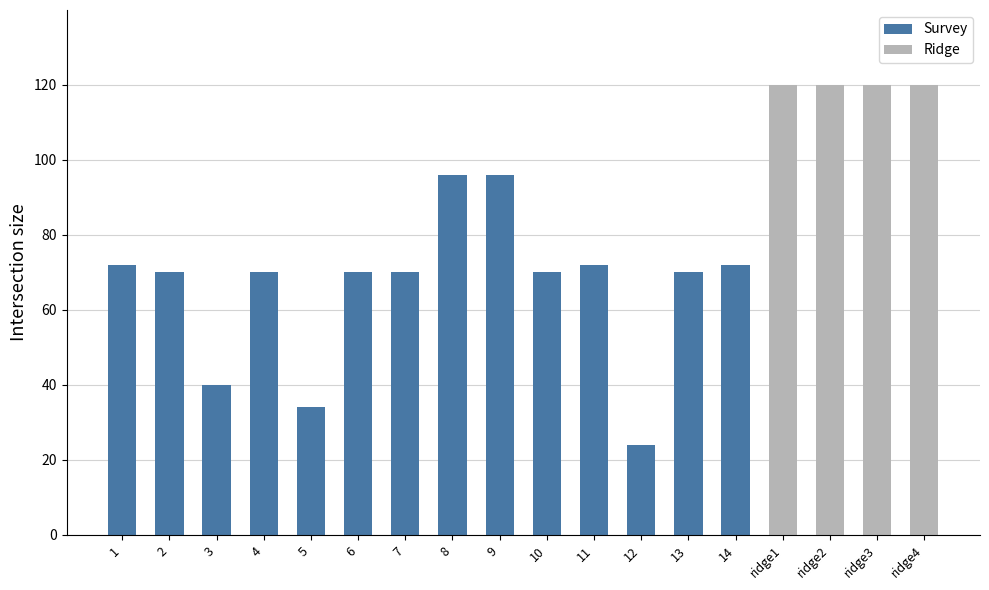

What is the sum of all values?

1406